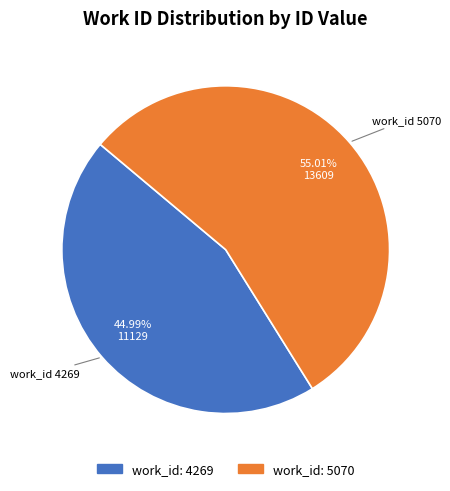

Is there a majority slice in this chart?

Yes